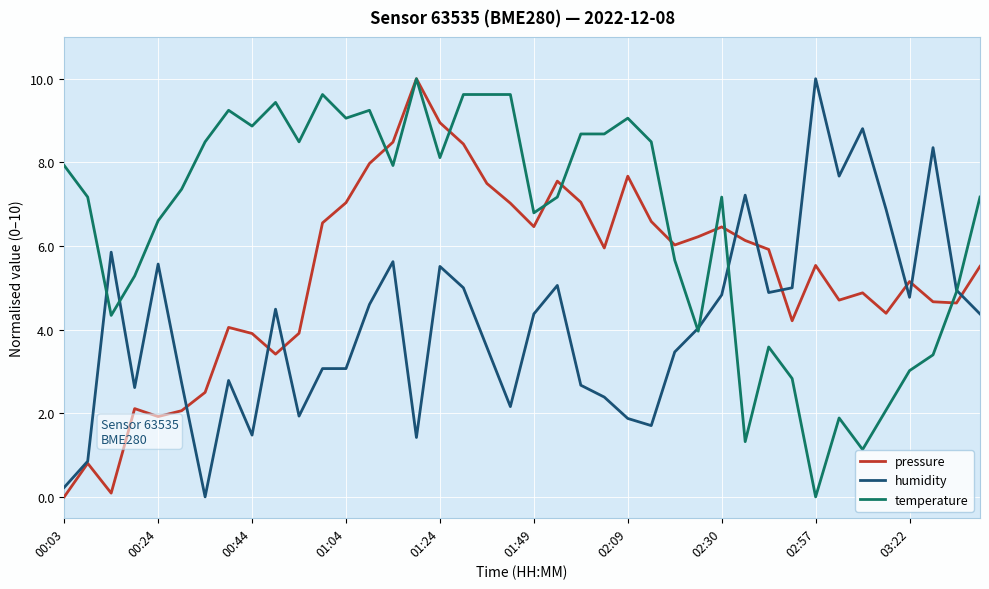

Which series has the largest total across all categories?

temperature